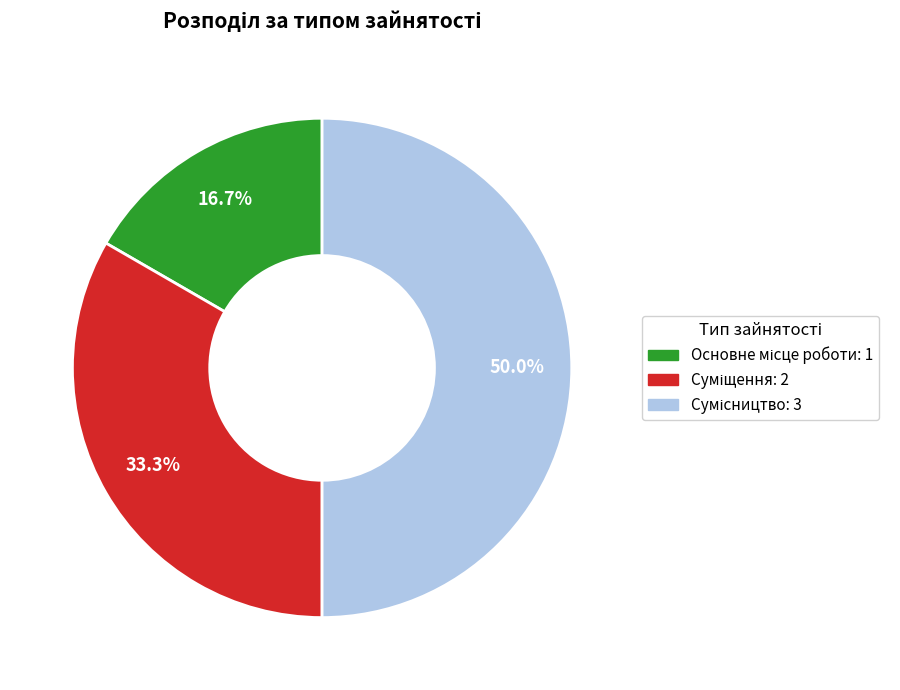

How many segments does this pie chart have?

3